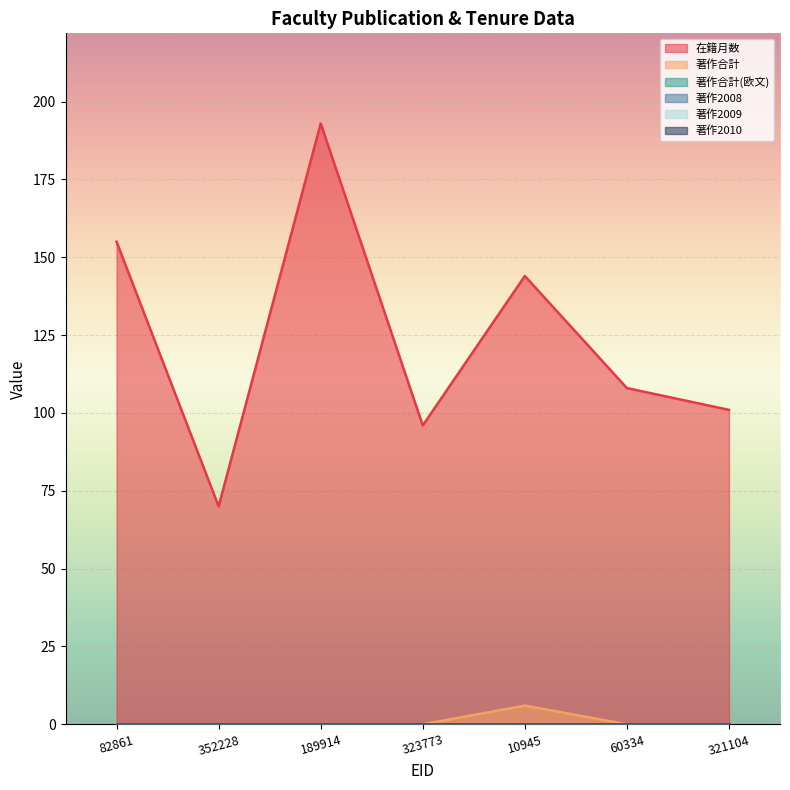

Reading left to right, transcribe all the data shown in this chart.

在籍月数: 82861=155	352228=70	189914=193	323773=96	10945=144	60334=108	321104=101
著作合計: 82861=0	352228=0	189914=0	323773=0	10945=6	60334=0	321104=0
著作合計(欧文): 82861=0	352228=0	189914=0	323773=0	10945=0	60334=0	321104=0
著作2008: 82861=0	352228=0	189914=0	323773=0	10945=0	60334=0	321104=0
著作2009: 82861=0	352228=0	189914=0	323773=0	10945=0	60334=0	321104=0
著作2010: 82861=0	352228=0	189914=0	323773=0	10945=0	60334=0	321104=0